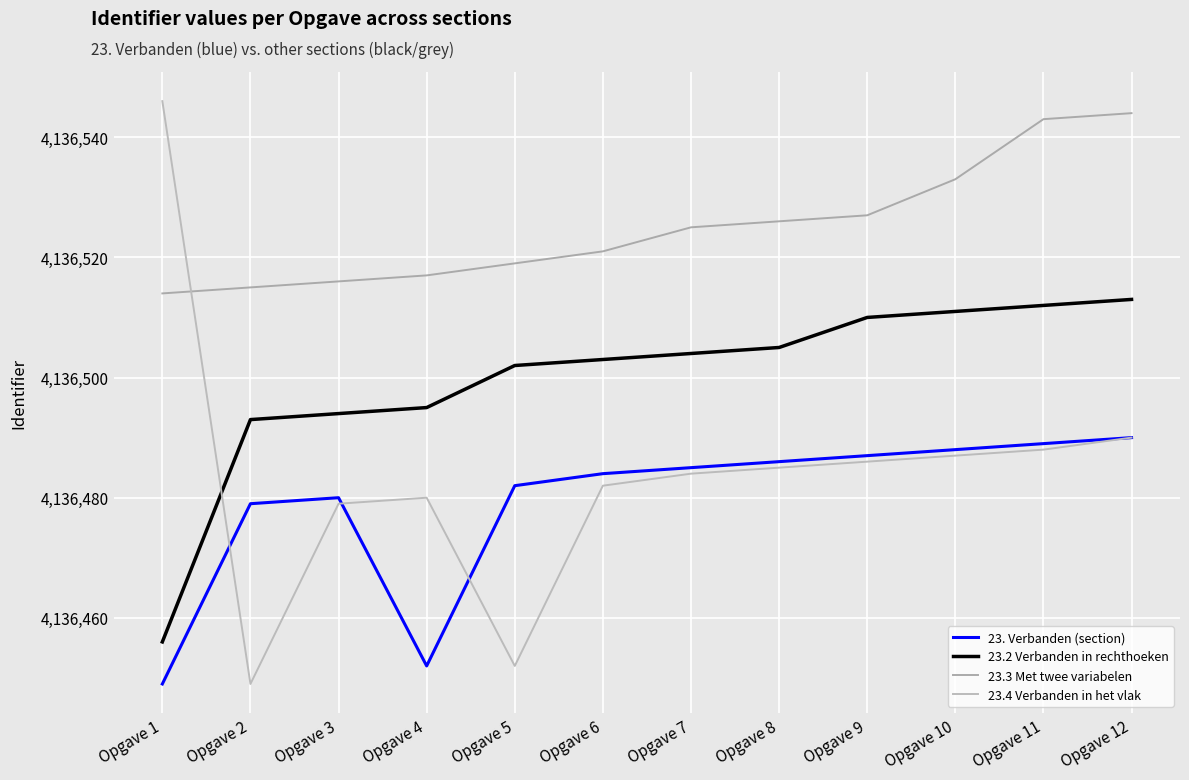

List the series in order of their peak value, lowest first.

23. Verbanden (section), 23.2 Verbanden in rechthoeken, 23.3 Met twee variabelen, 23.4 Verbanden in het vlak